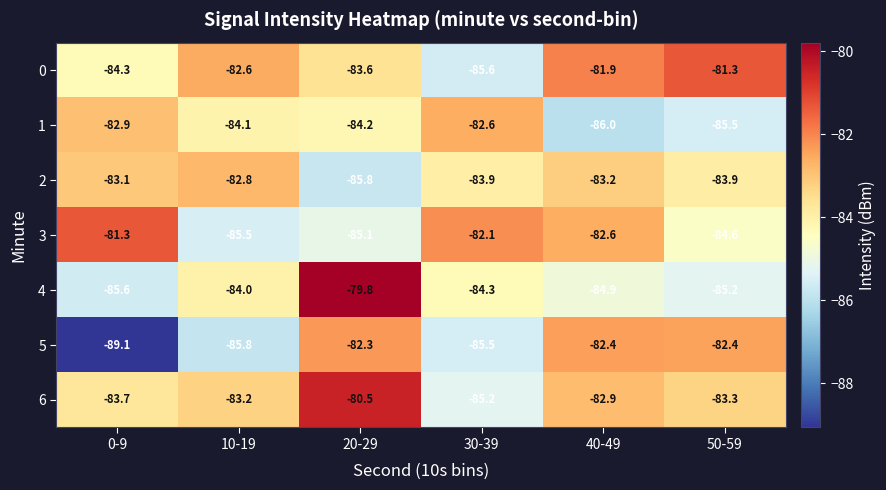

True or false: 6 has a value of -128.3 at 30-39.

False